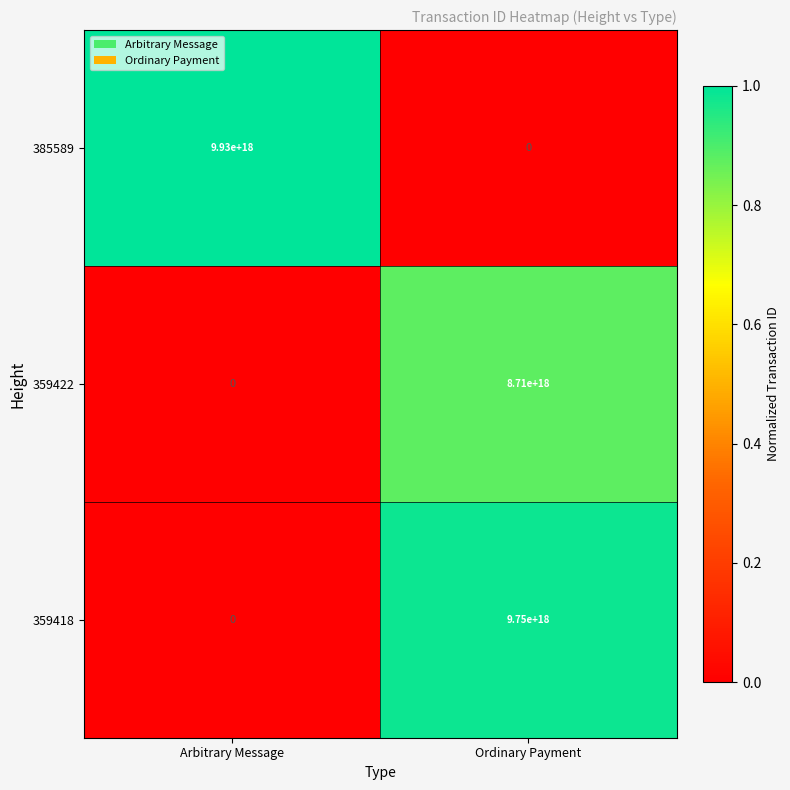

At which category is the sum across all series the highest?

Ordinary Payment